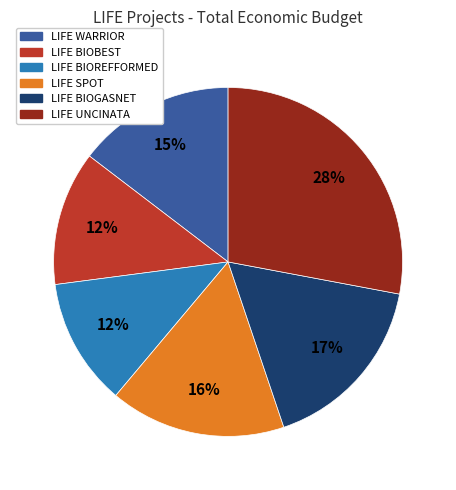

Do LIFE BIOREFFORMED and LIFE BIOGASNET together represent more than half of the pie?

No